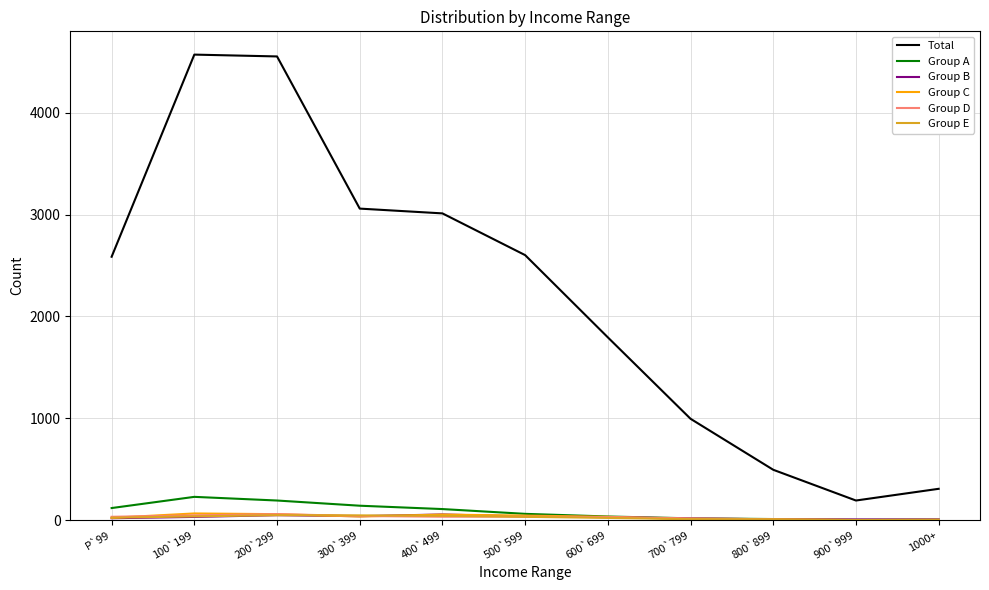

Is it true that Group A equals 35 at 600`699?

True